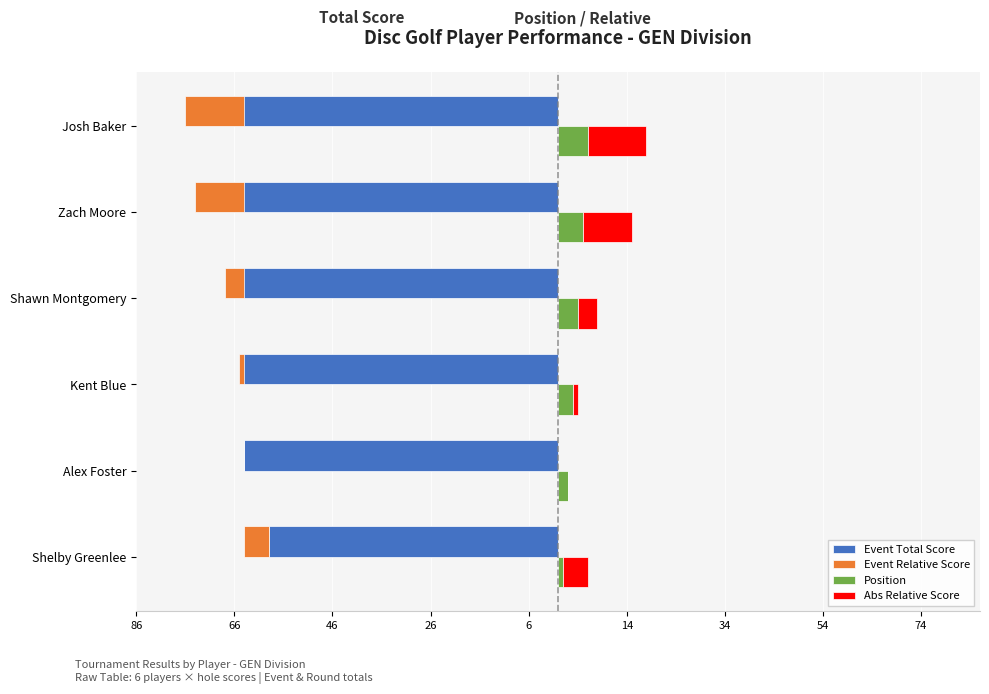

How many categories are shown in the chart?

6